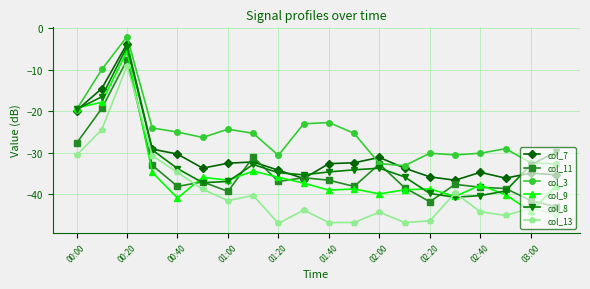

What is the lowest value of the col_8 series?

-40.7